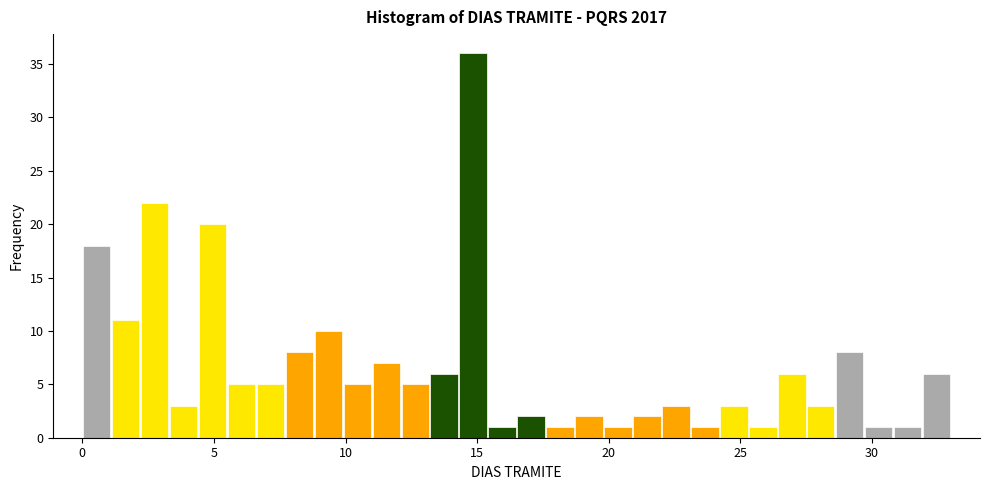

Around what value on the x-axis is the tallest bar? Give the approximate position of its centre, as read against the axis.

15.0